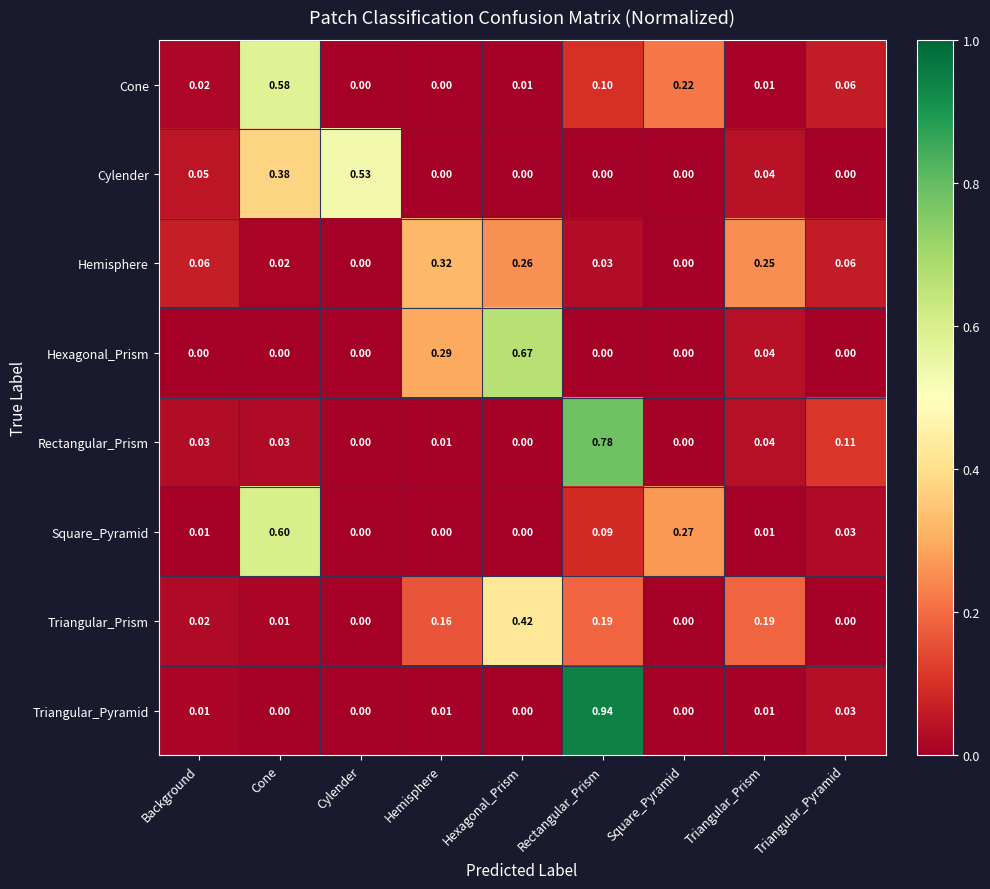

Which category has the highest value across all series?

Rectangular_Prism